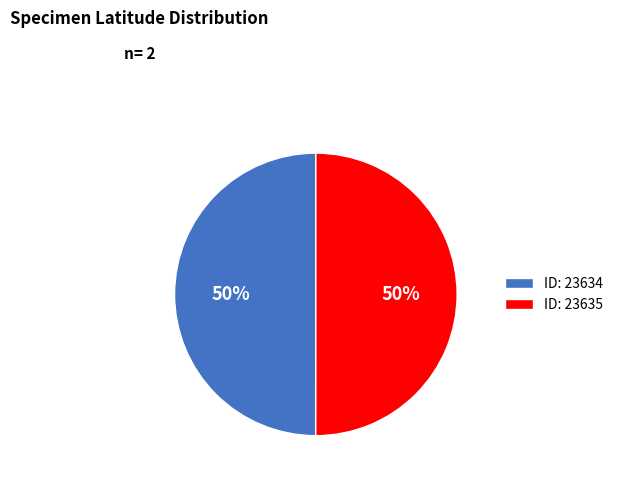

How many segments does this pie chart have?

2